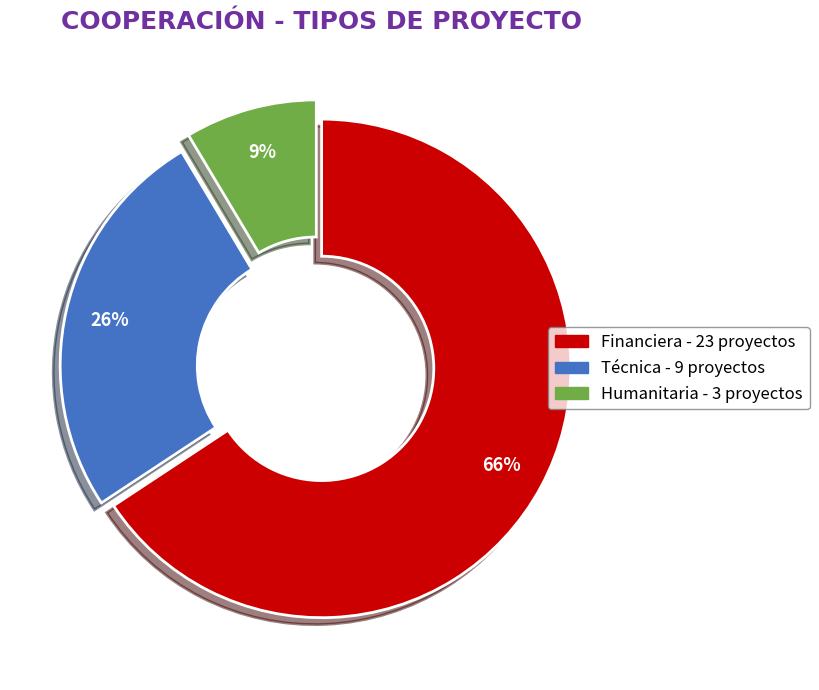

Which slice is the smallest?

Humanitaria